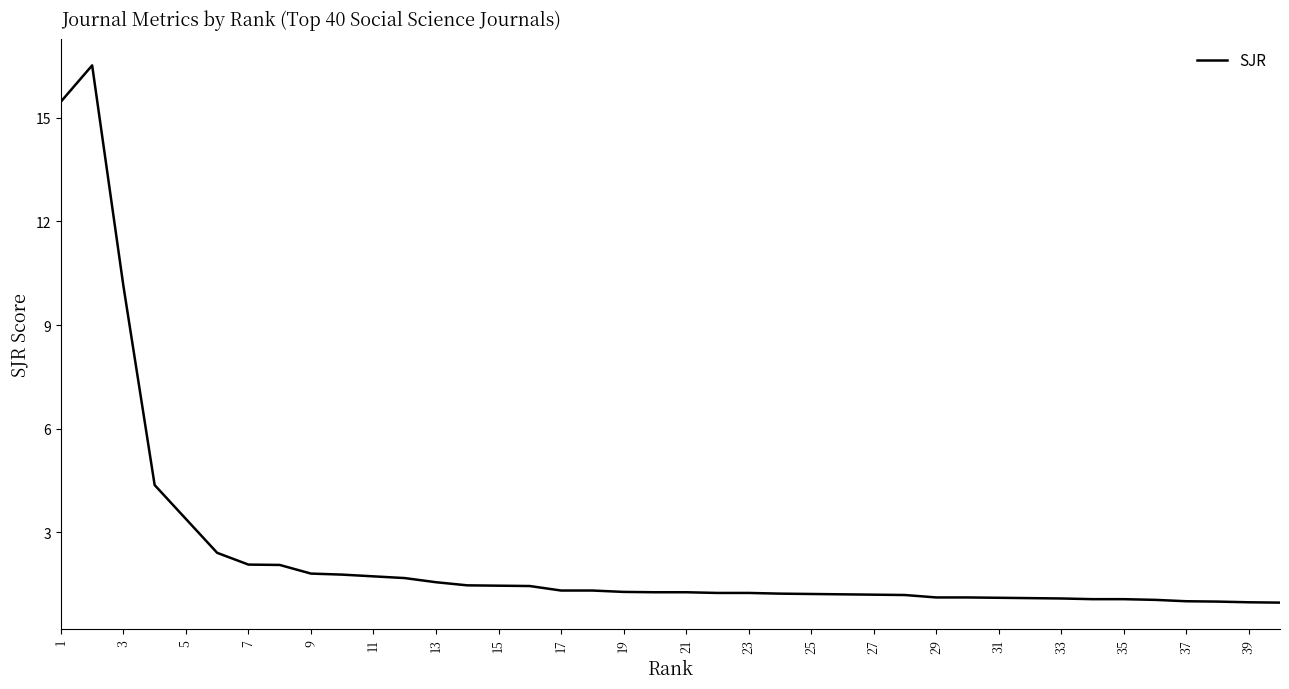

What is the maximum value shown in the chart?

16.5